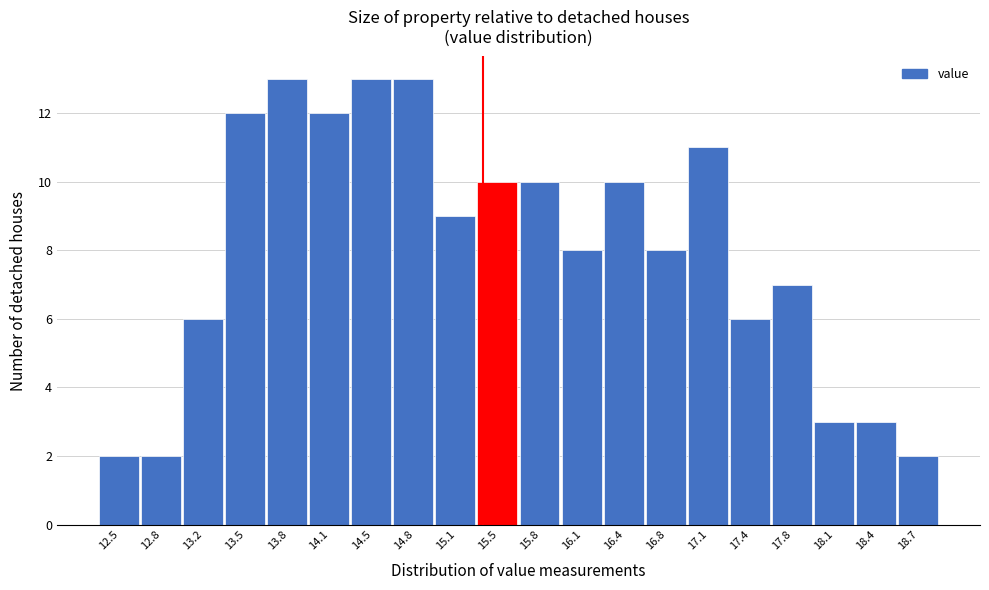

Reading left to right, transcribe all the data shown in this chart.

2	2	6	12	13	12	13	13	9	10	10	8	10	8	11	6	7	3	3	2